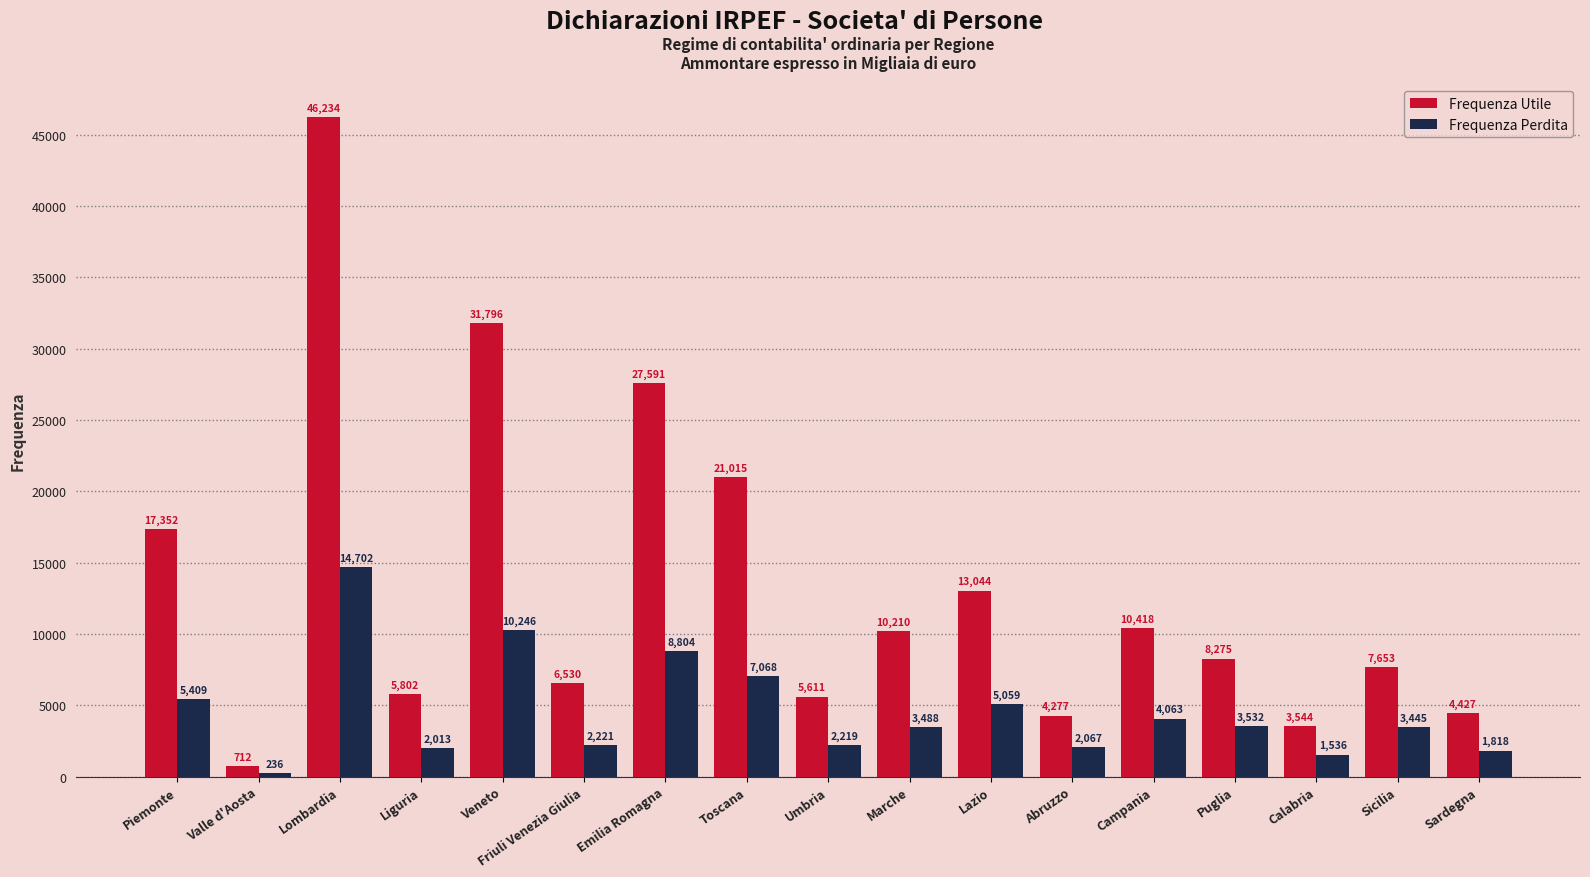

What is the difference between the highest and lowest values at Veneto?

21550